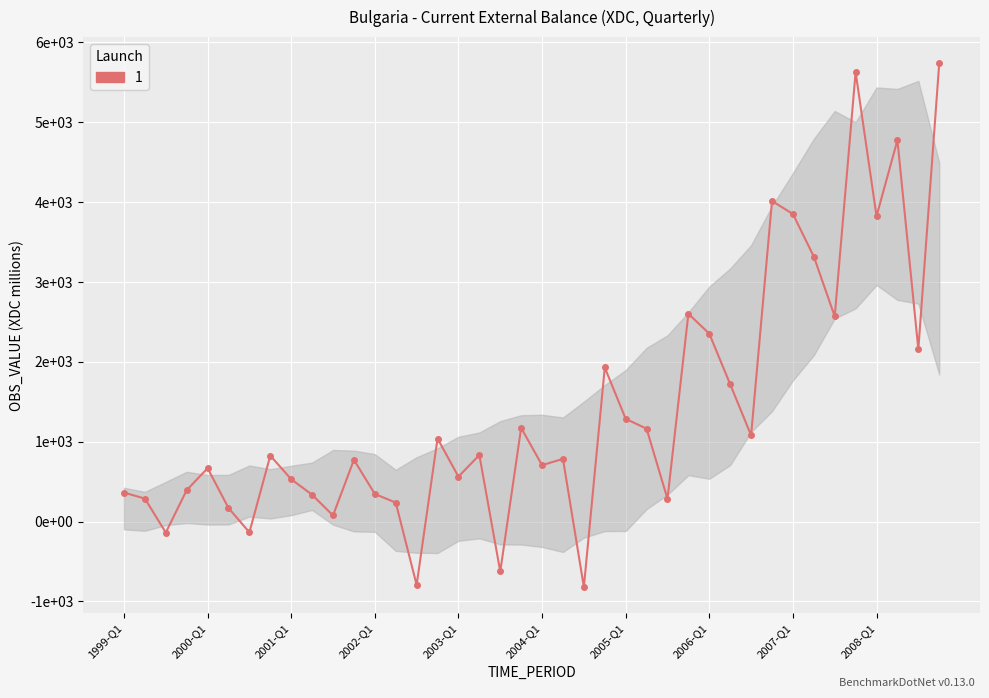

Which label corresponds to the largest value in the chart?

2008-Q4